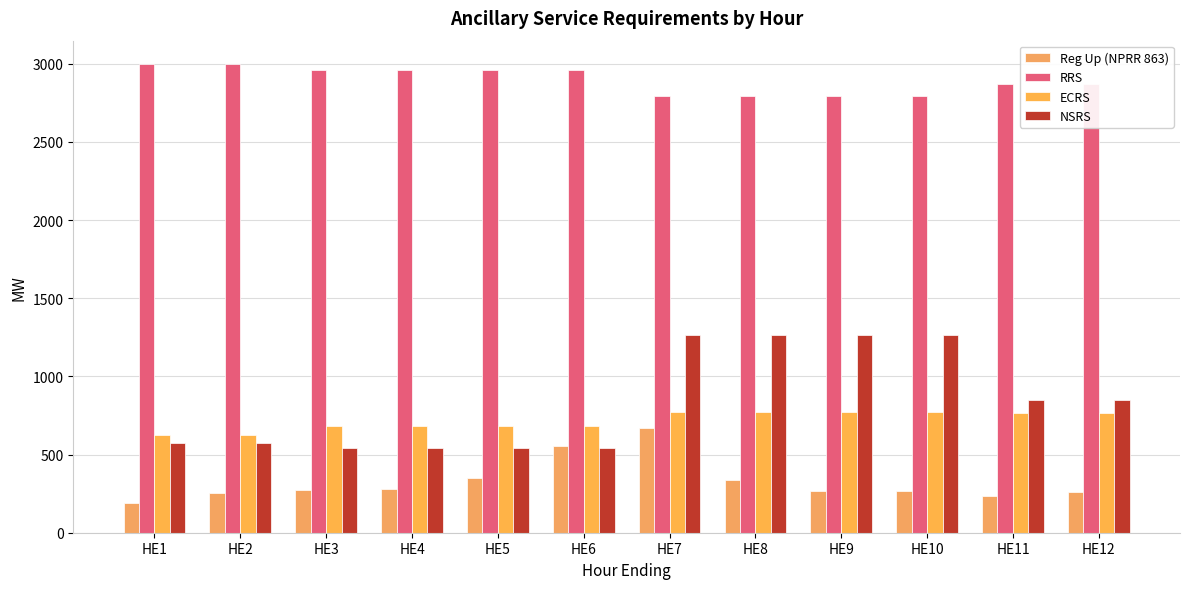

Is the value of ECRS at HE11 greater than the value of NSRS at HE10?

No